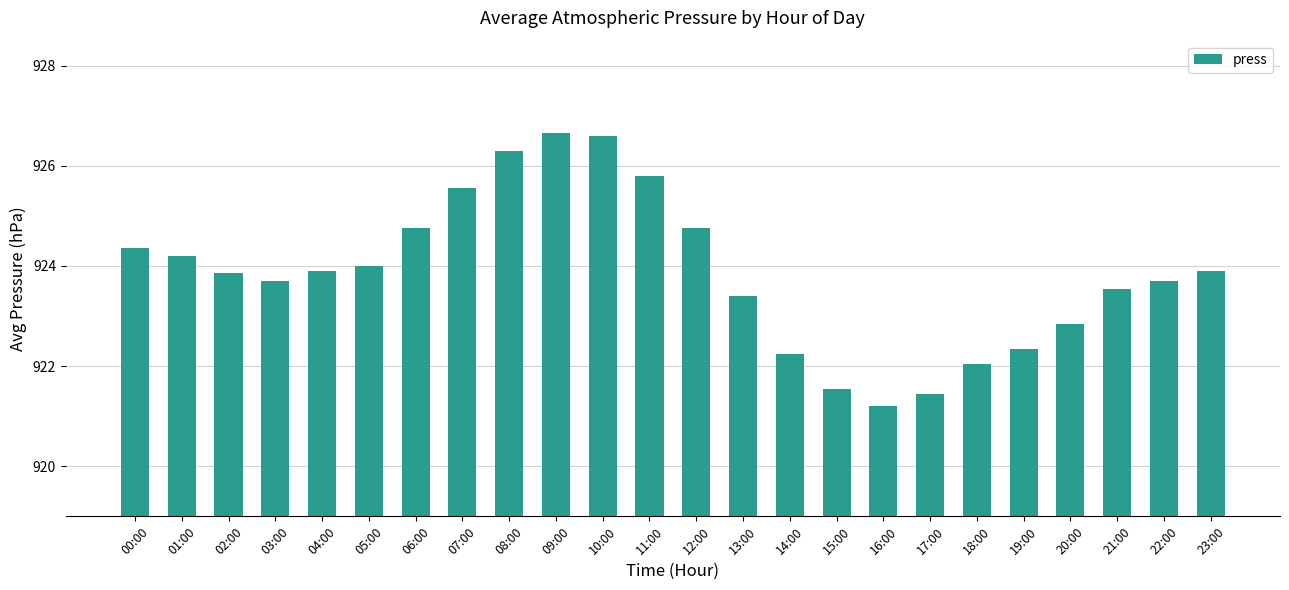

What is the average value?

923.9